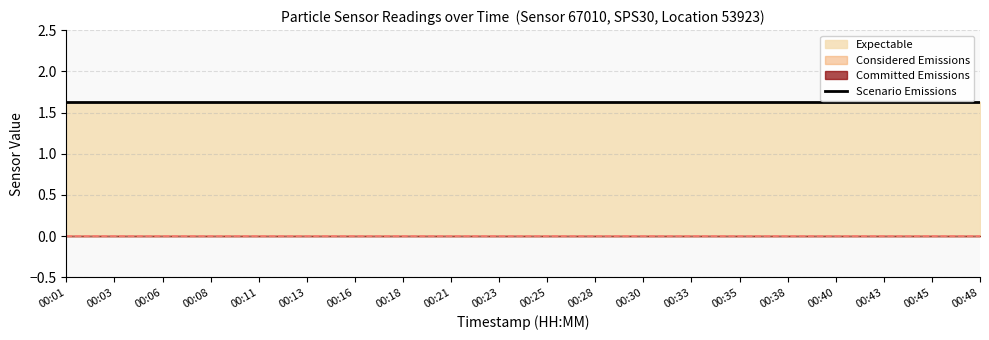

How many data points does each series have?

20